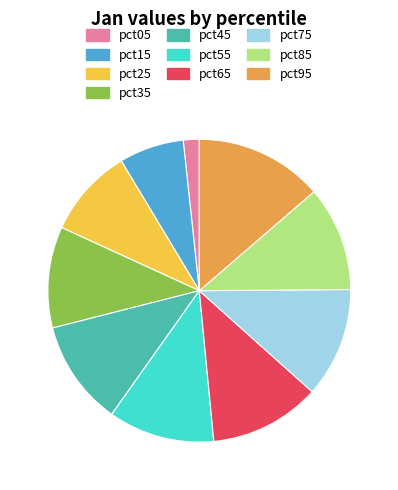

Is the sum of pct75 and pct85 greater than half?

No